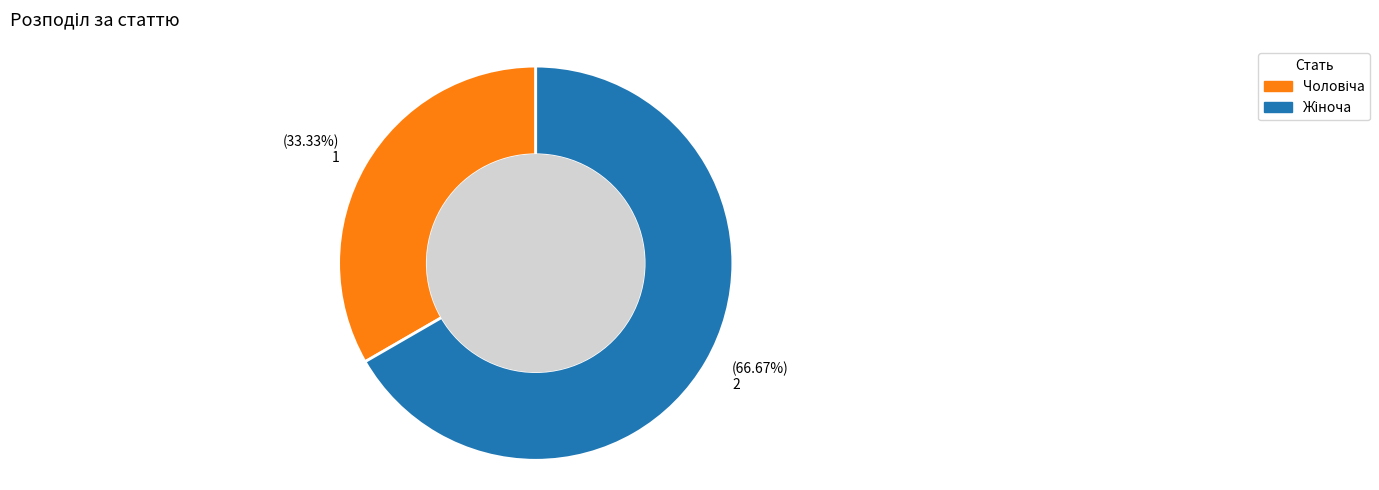

To the nearest percent, what is the difference between the largest and smallest slice percentages?

33%